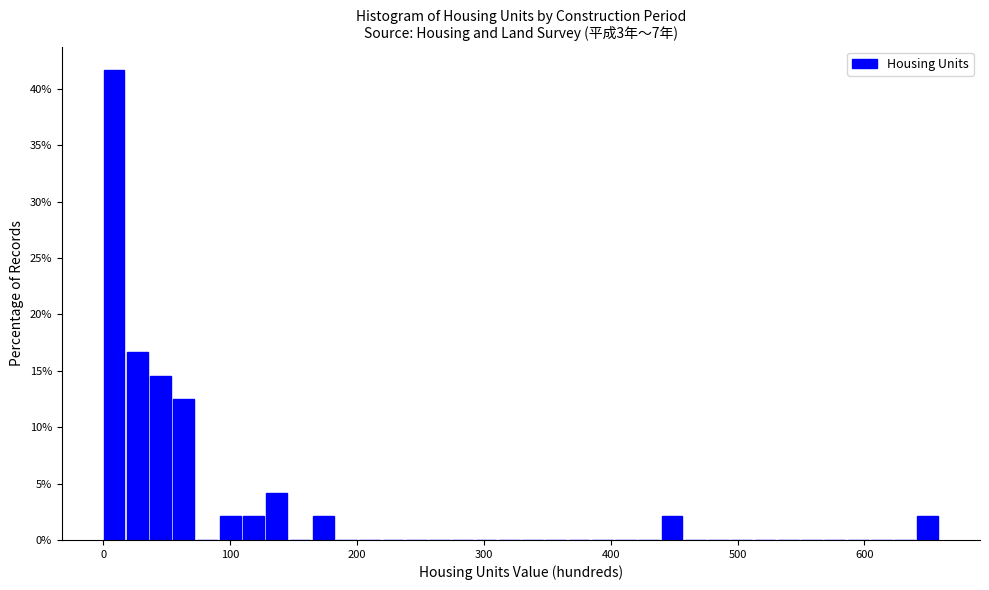

Around what value on the x-axis is the tallest bar? Give the approximate position of its centre, as read against the axis.

10